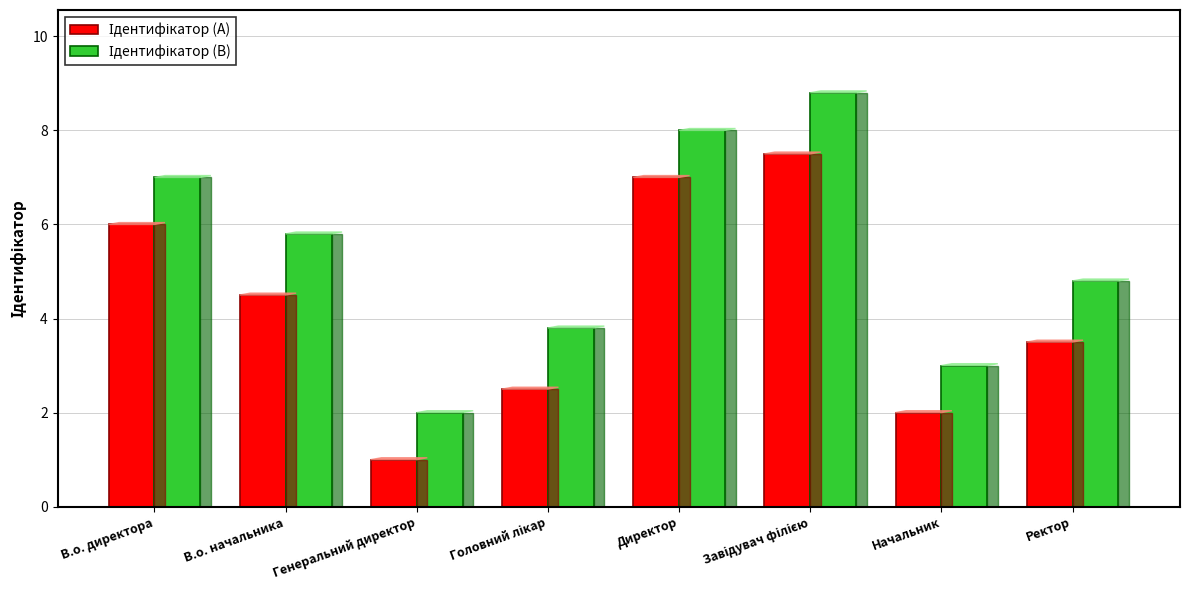

What is the total value across all series at Начальник?

5.0